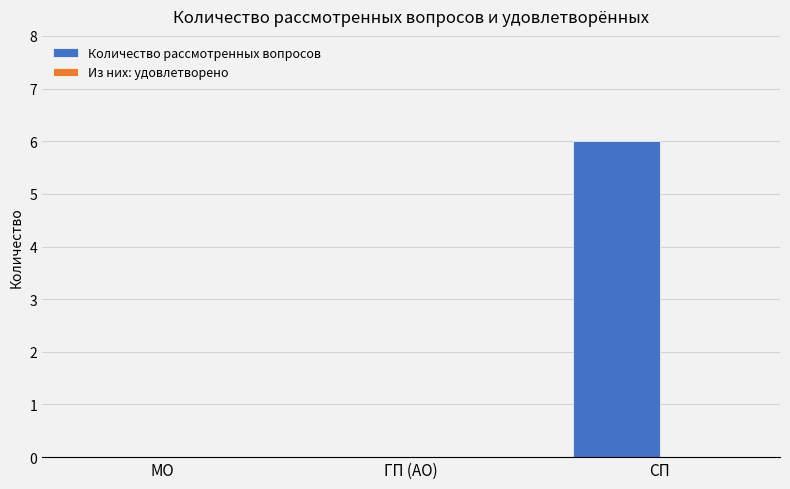

The chart shows a value of 6 at СП. True or false?

True